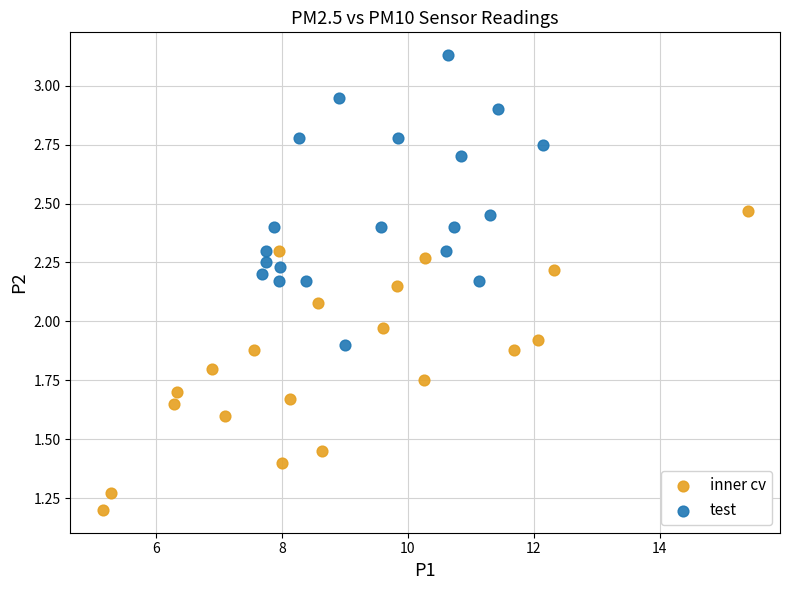

Which series contains the lowest Y value?

inner cv